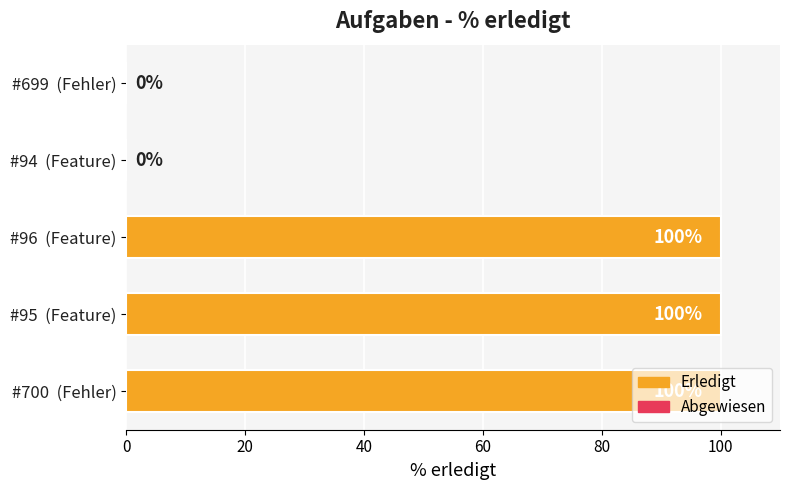

What is the average value?

60